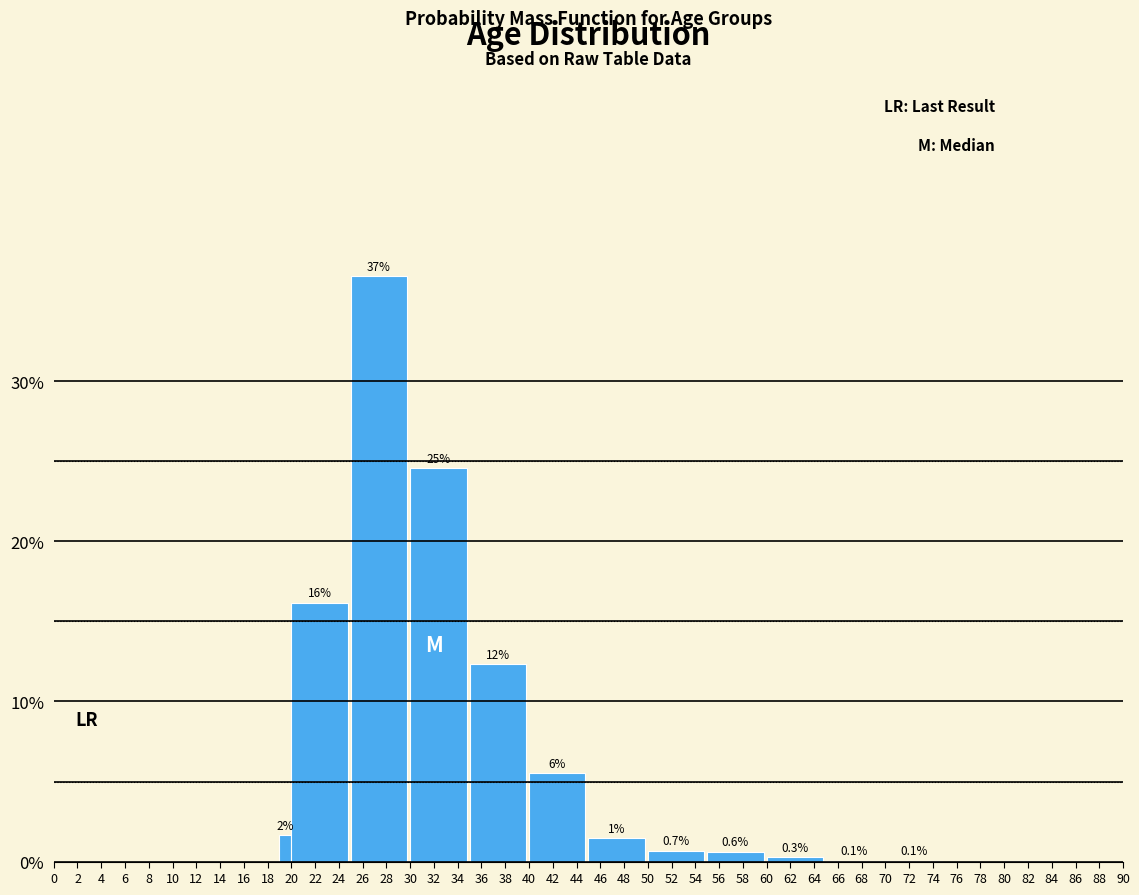

Are the bars horizontal?

No